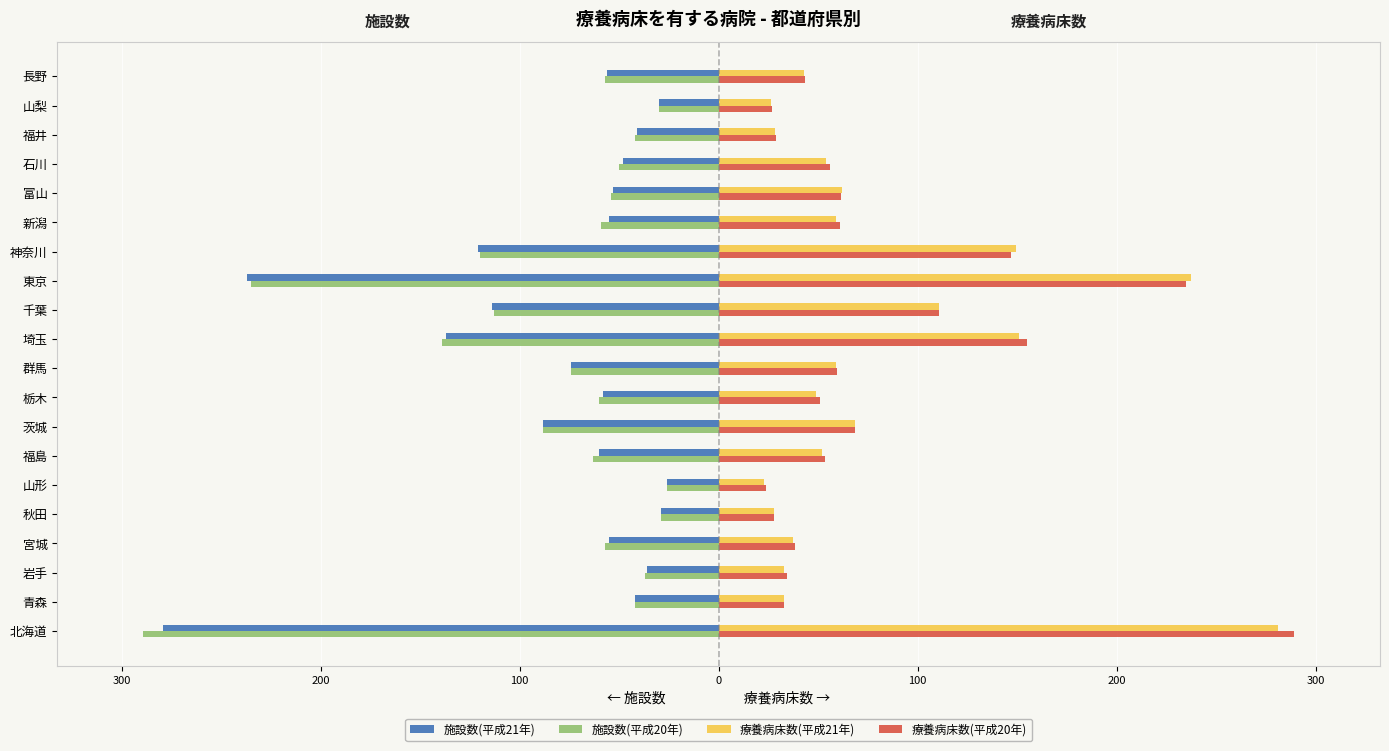

List the series in order of their peak value, lowest first.

施設数(平成21年), 施設数(平成20年), 療養病床数(平成21年), 療養病床数(平成20年)